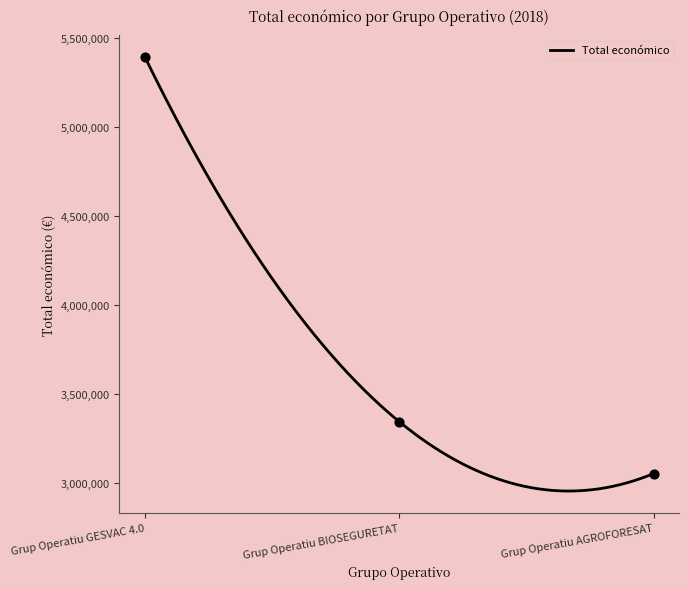

Approximately how many times larger is the value at Grup Operatiu AGROFORESAT compared to Grup Operatiu BIOSEGURETAT?

0.9